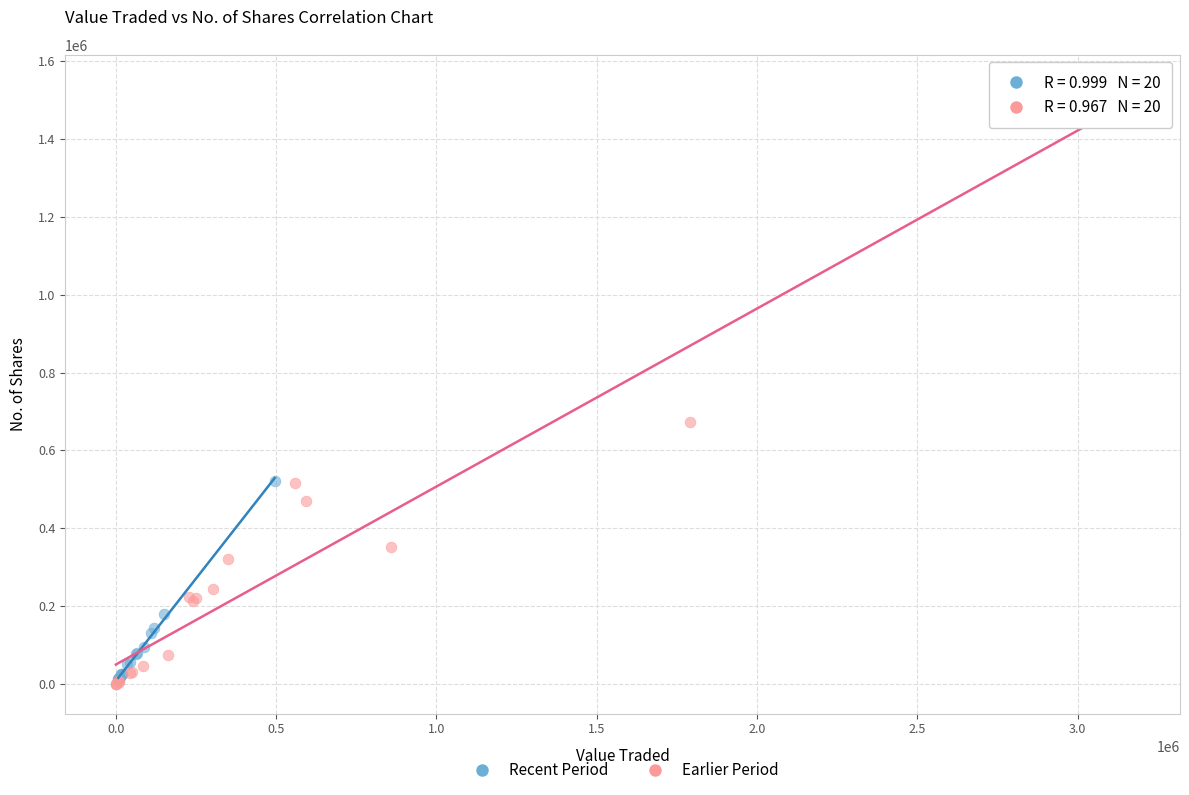

Which series reaches the maximum Y coordinate?

Earlier Period